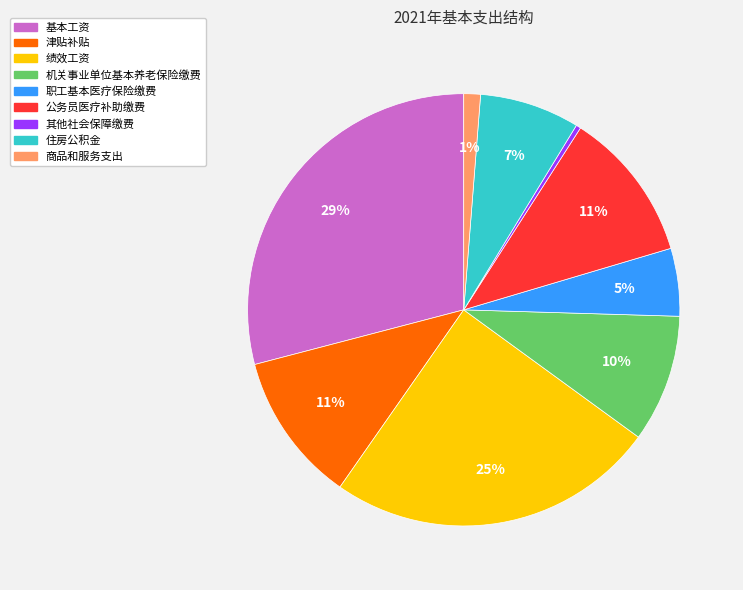

Count the number of slices in the pie.

9